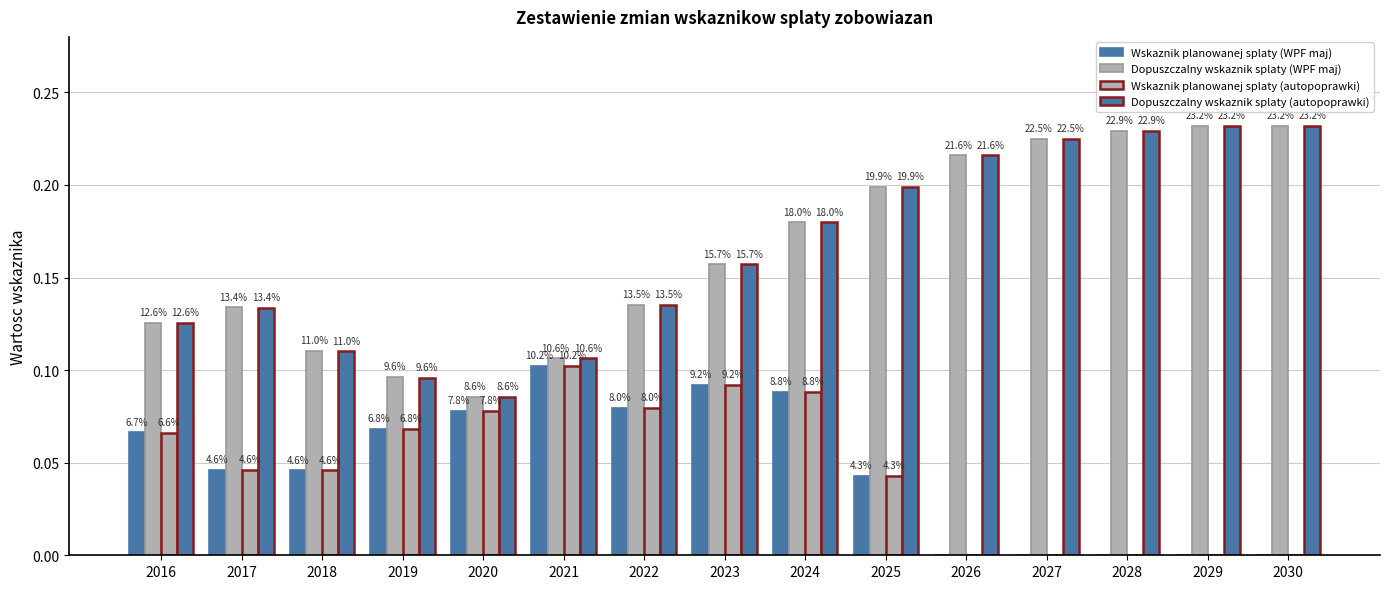

What is the difference between the maximum and second lowest values in the Wskaznik planowanej splaty (autopoprawki) series?

0.1